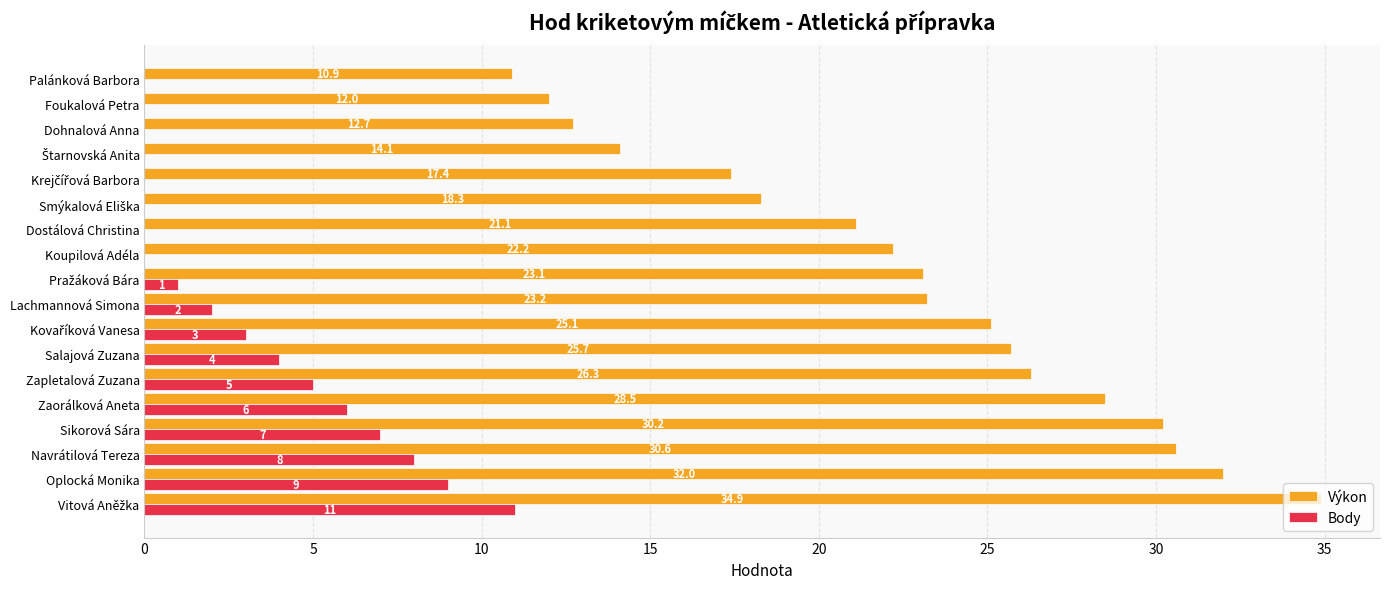

What is the sum of all Výkon values?

408.3